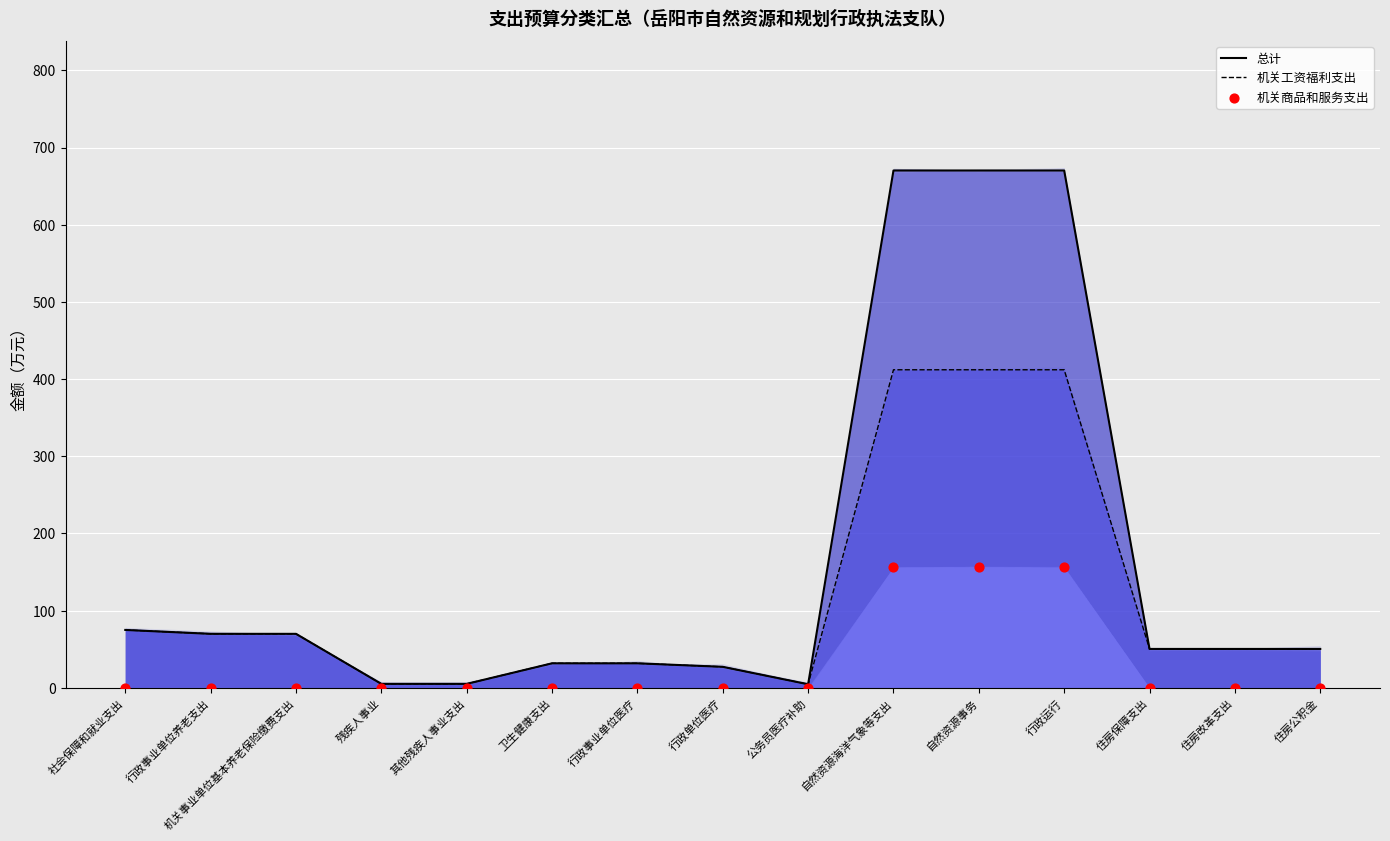

What are all the series names shown in the legend?

总计, 机关工资福利支出, 机关商品和服务支出